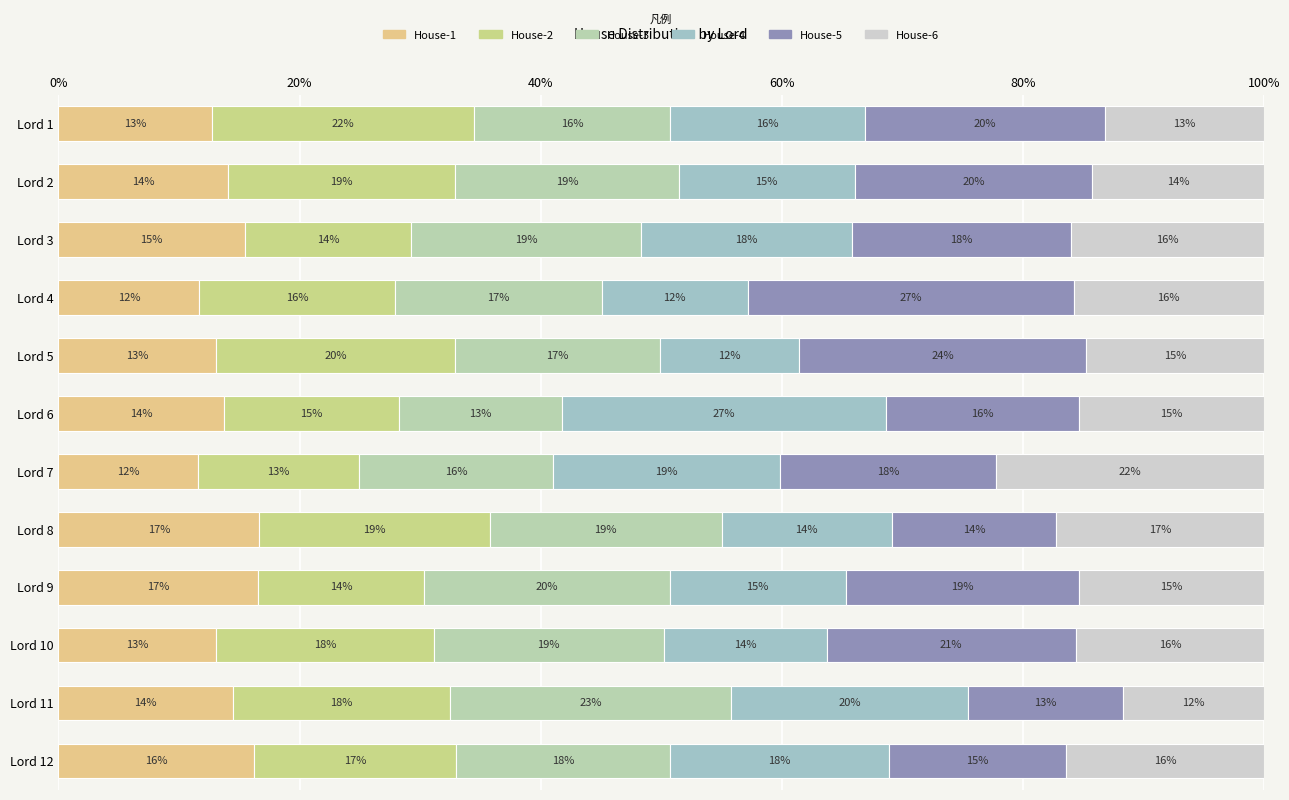

What is the value of the House-5 bar at the 4th from the left?

27.0